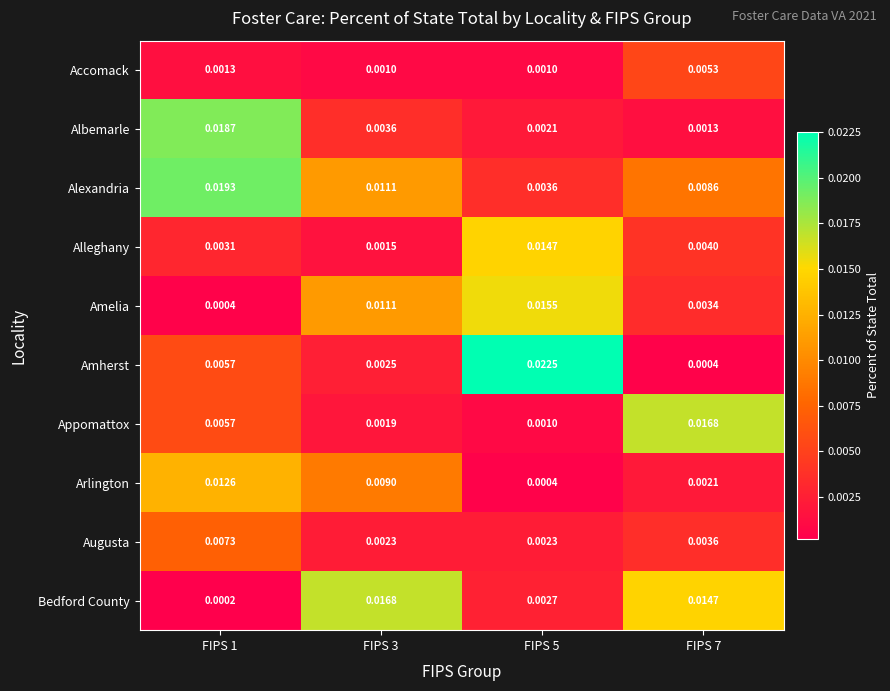

How many series are shown in this chart?

10